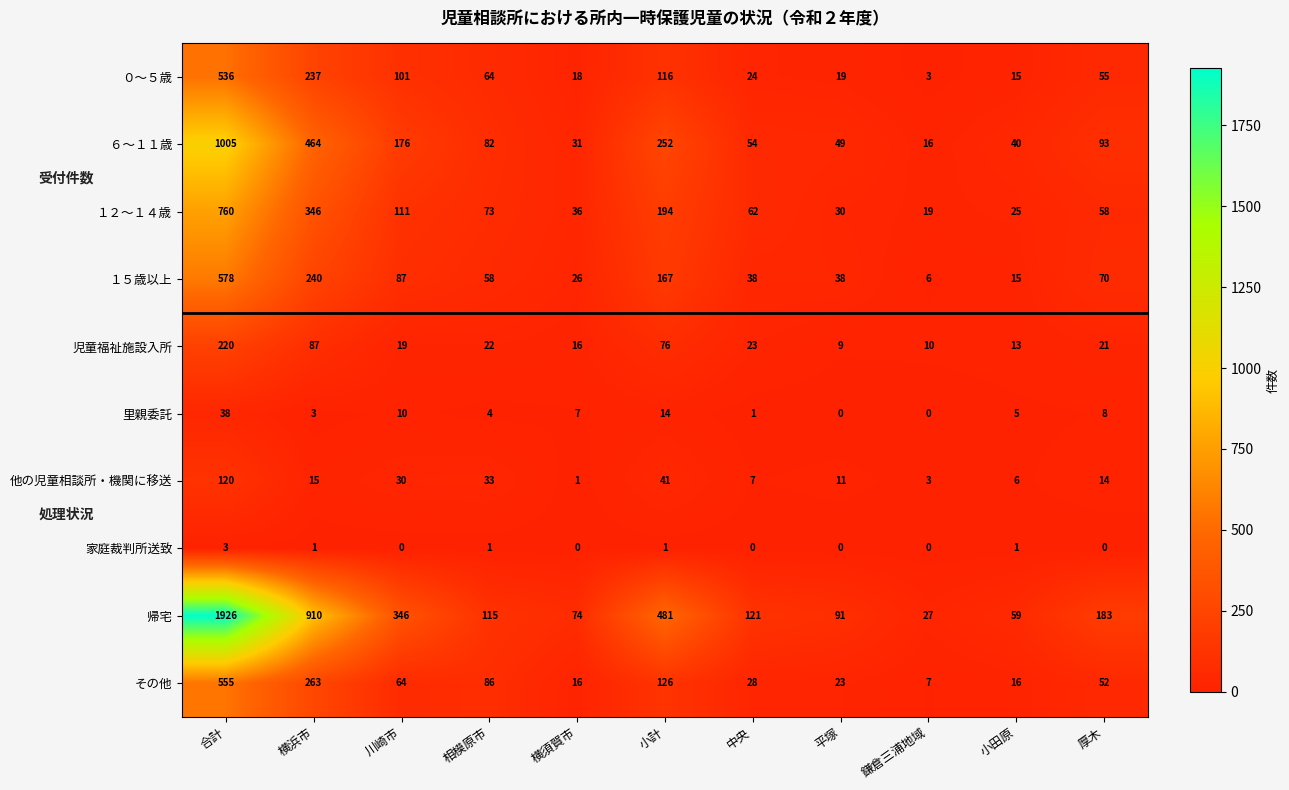

What is the sum of all ０～５歳 values?

1188